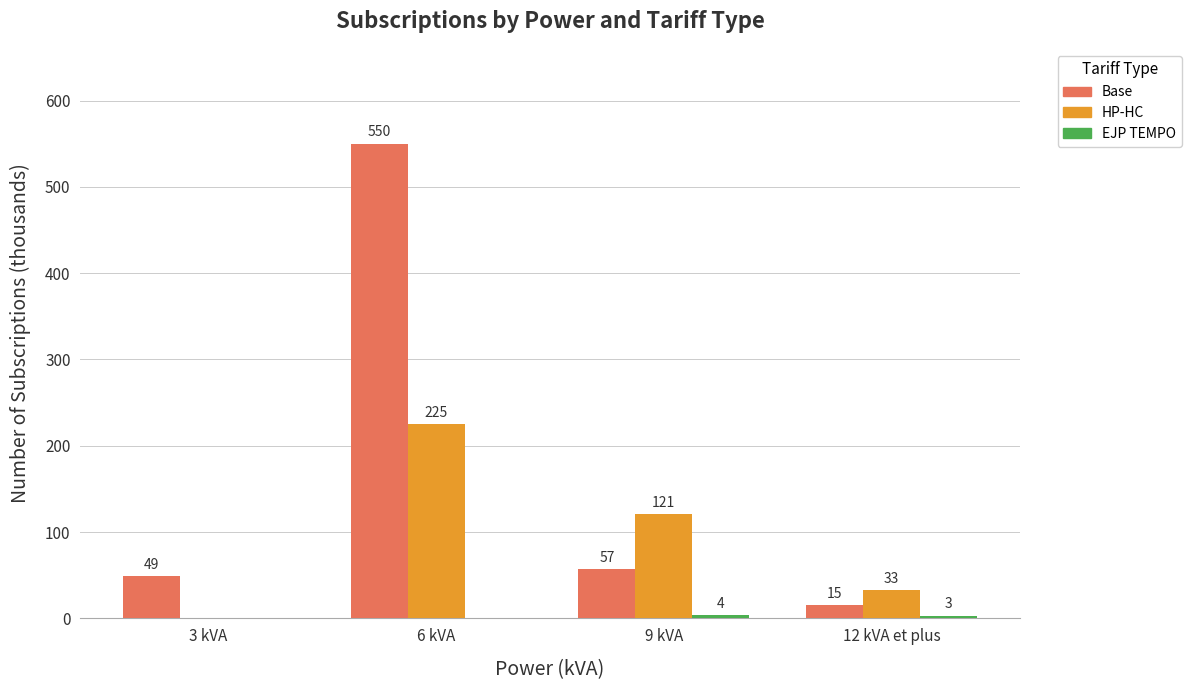

At which label is HP-HC closest to 112?

9 kVA